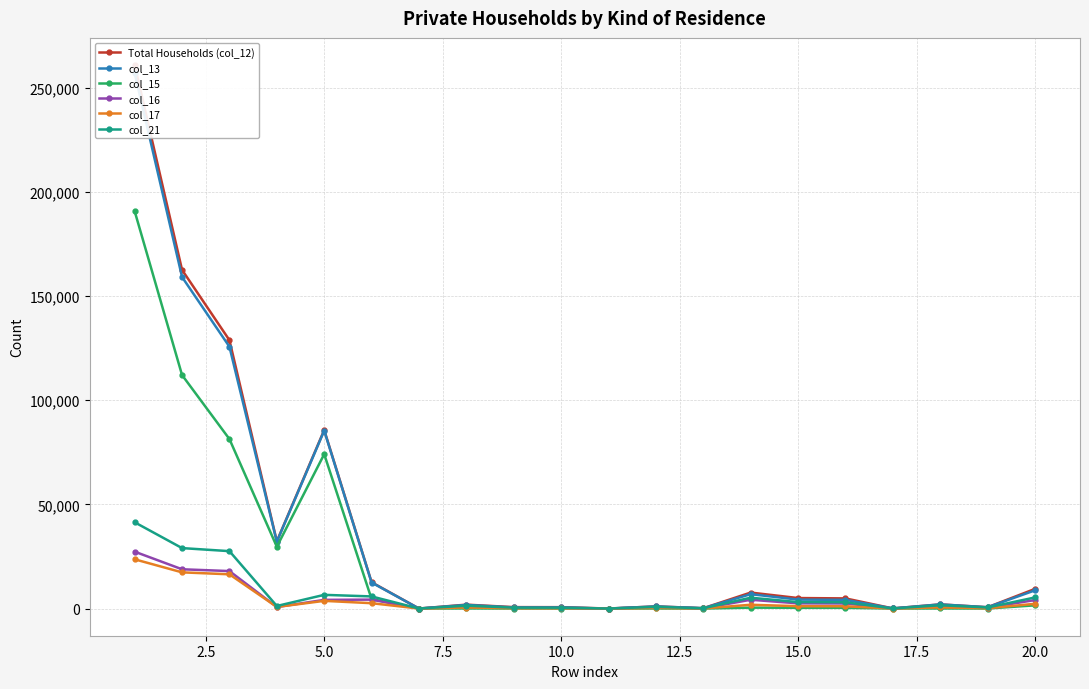

What is the value of the col_17 point at the 15th from the left?

1130